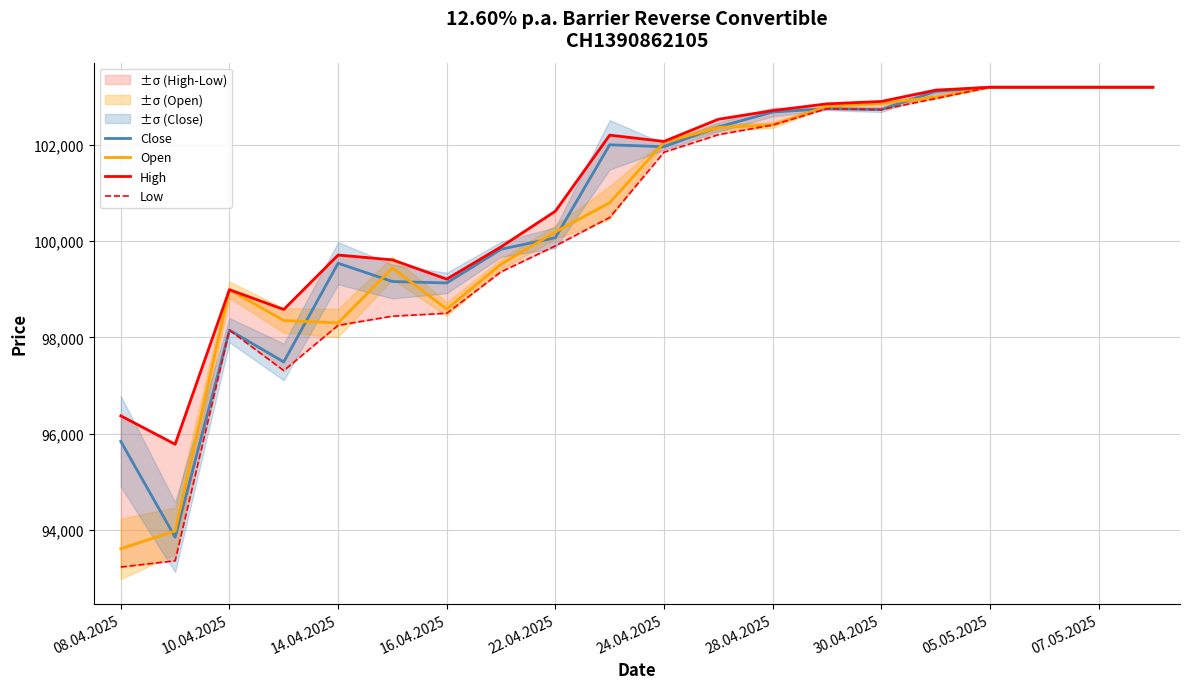

Is it true that Close equals 177928 at 16.04.2025?

False